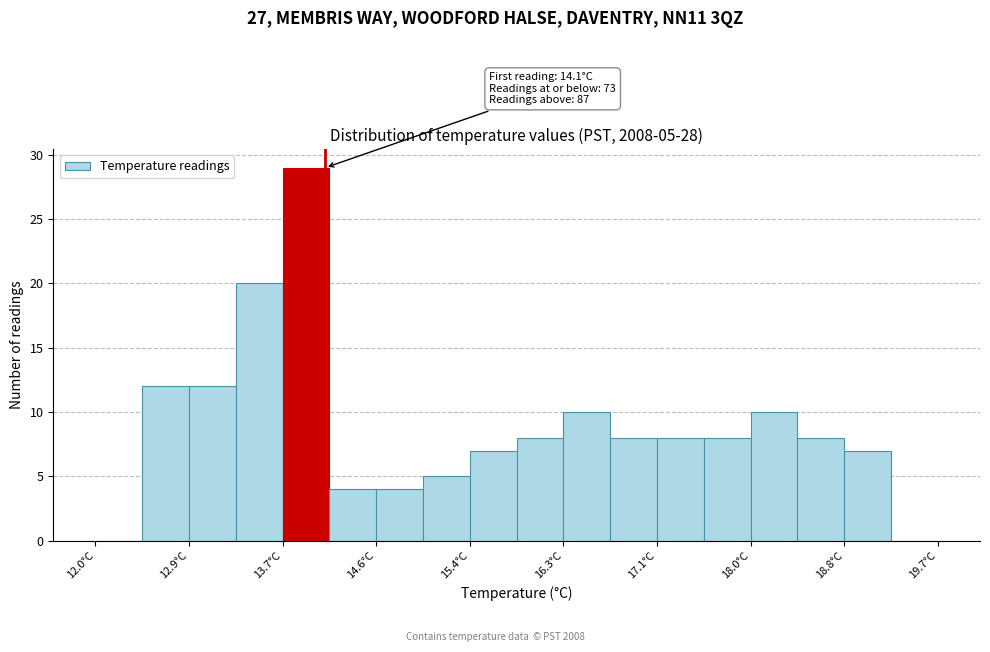

Which range on the x-axis has the tallest bar?

13.7 to 14.1